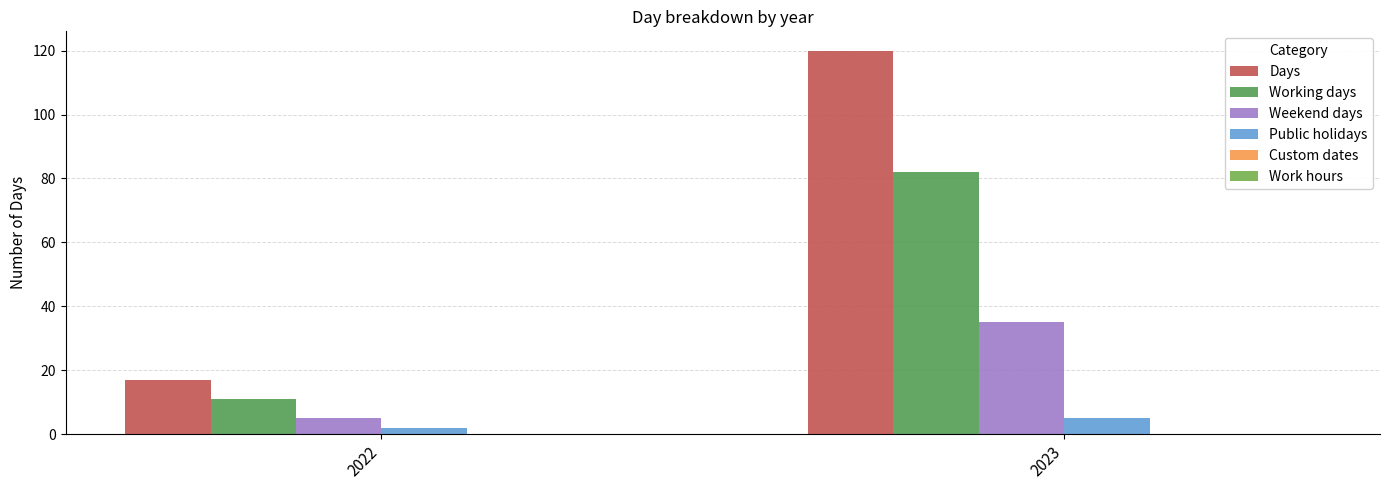

Count the number of categories in the chart.

2